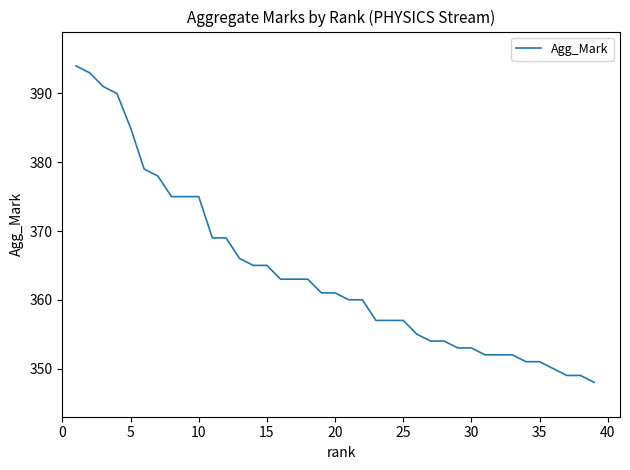

What is the smallest value displayed?

348